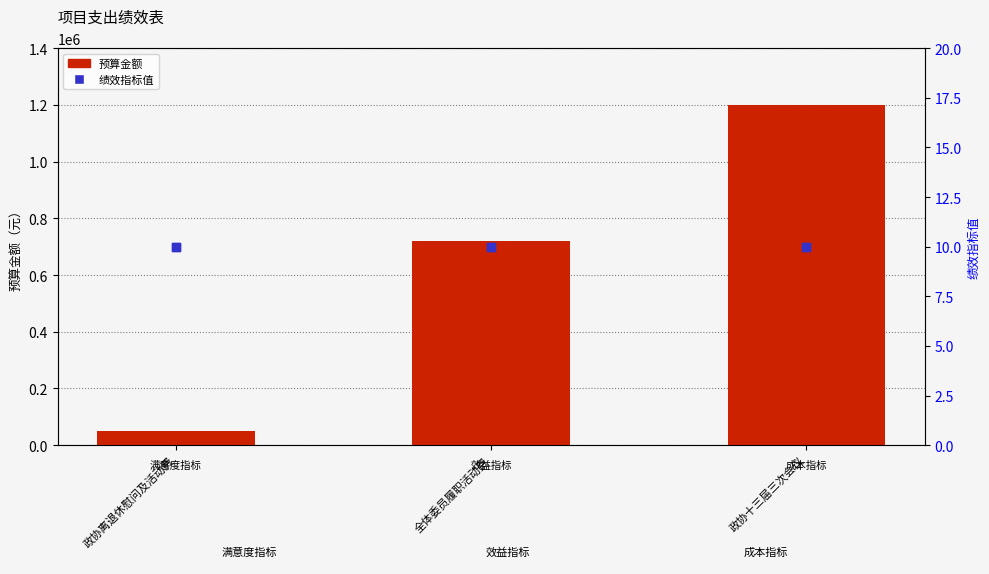

At which category is the sum across all series the highest?

政协十三届三次会议